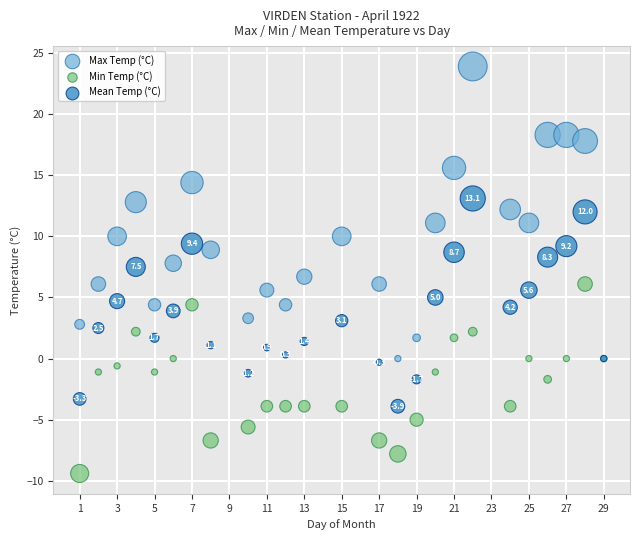

What is the X range (max minus min) for the scatter plot?

28.0